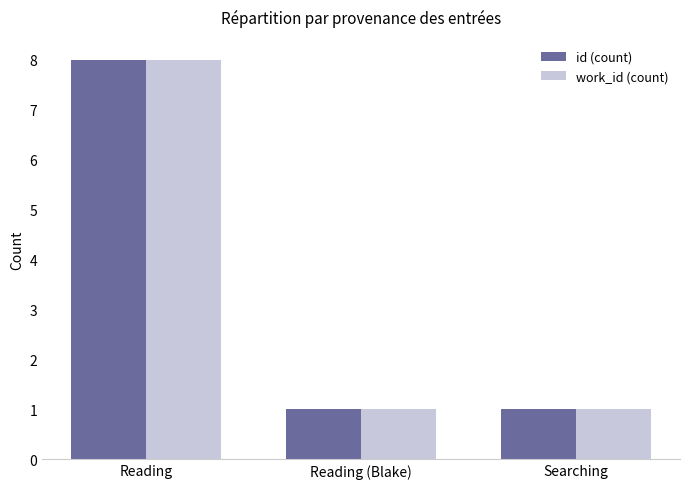

How many data points does each series have?

3